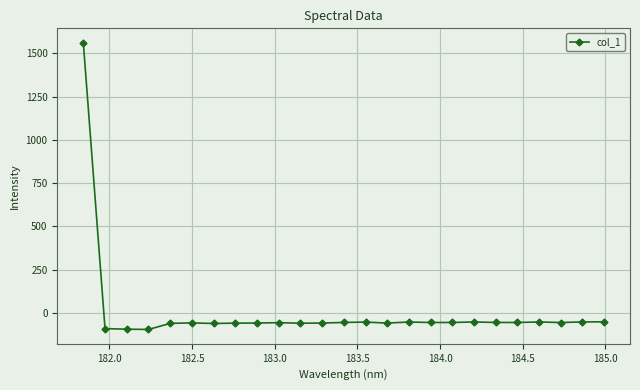

What is the minimum value shown in the chart?

-96.2